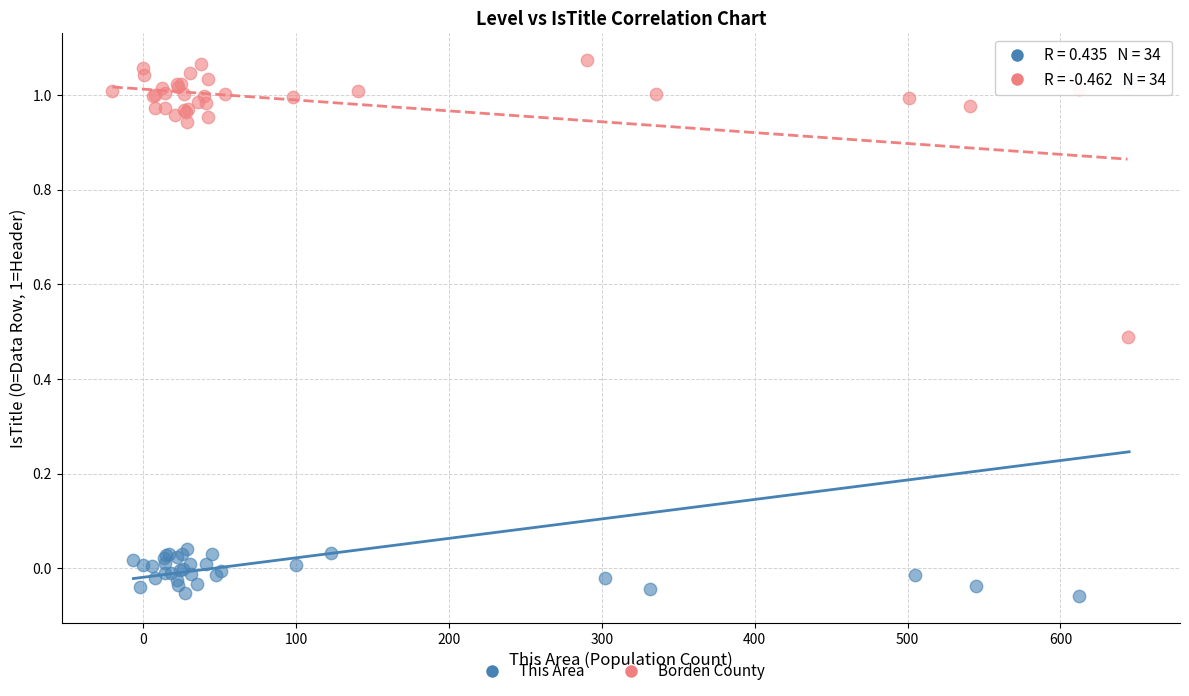

Which series has the largest Y range (max minus min)?

This Area